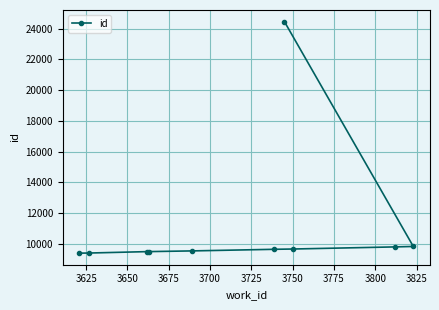

What is the value of the 10th point from the left?

9844